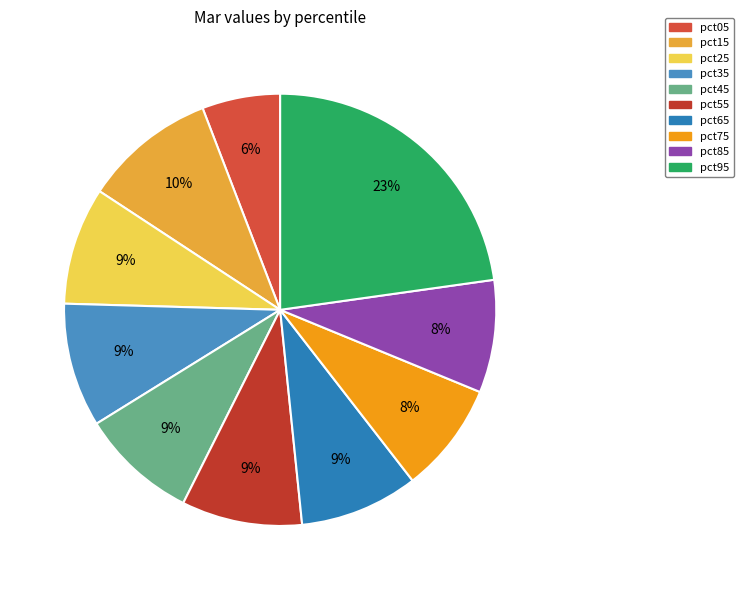

Count the number of slices in the pie.

10